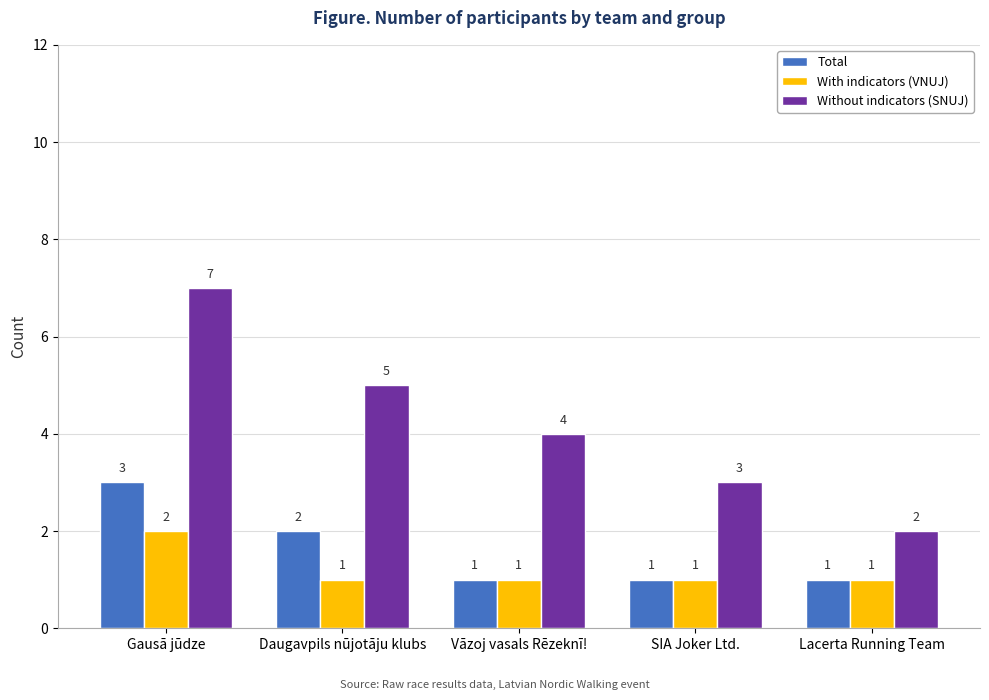

At which category is the sum across all series the highest?

Gausā jūdze